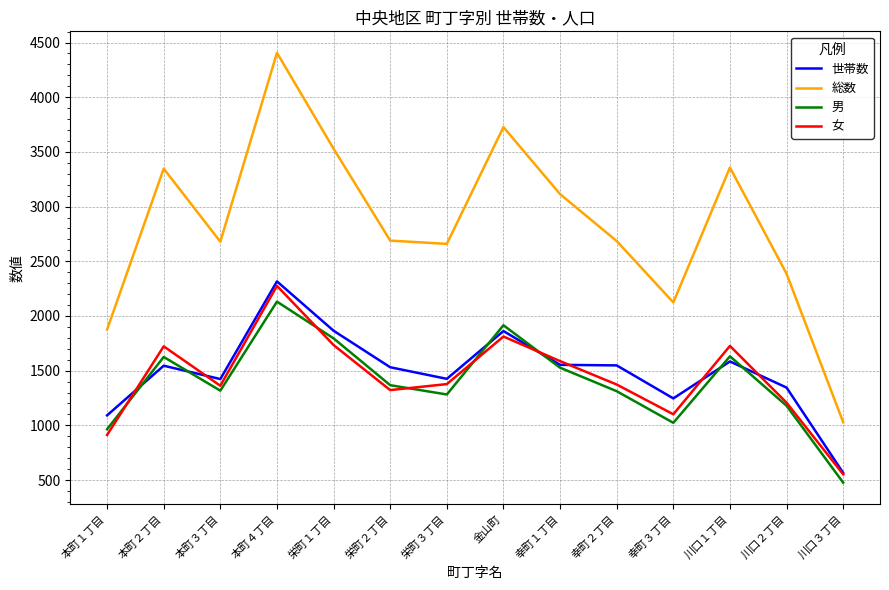

What is the maximum value for 男?

2131